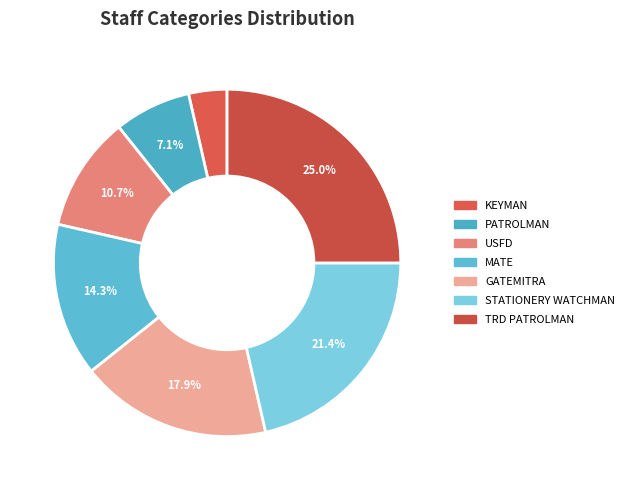

What percentage do MATE and USFD together represent?

25.0%